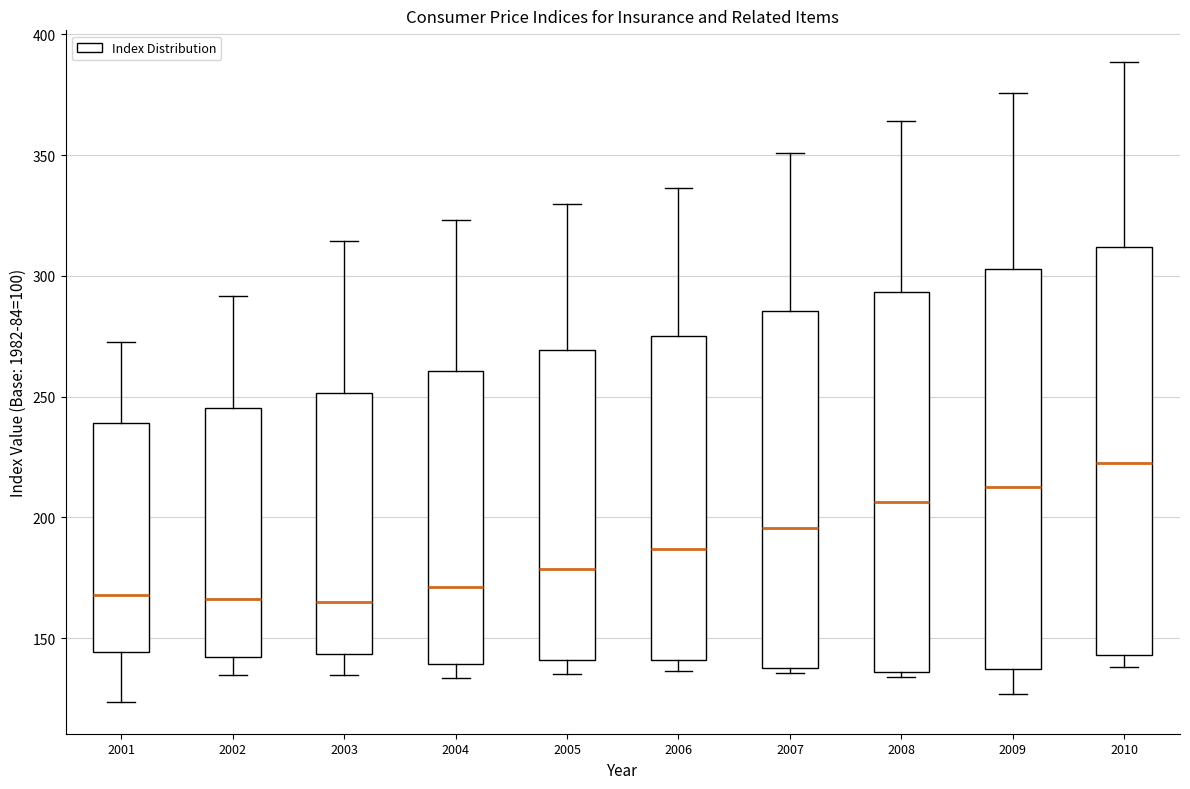

Reading left to right, transcribe this box plot: for each box, give where its median line is, the range the box spans, and where its two whiskers end, as read against the y-axis. The values are not printed on the chart, so give them approximately, as read against the axis.

2001: median 170, box 145 to 240, whiskers 125 to 275
2002: median 165, box 140 to 245, whiskers 135 to 290
2003: median 165, box 145 to 250, whiskers 135 to 315
2004: median 170, box 140 to 260, whiskers 135 to 325
2005: median 180, box 140 to 270, whiskers 135 to 330
2006: median 185, box 140 to 275, whiskers 135 to 335
2007: median 195, box 135 to 285, whiskers 135 (just below the box's lower edge) to 350
2008: median 205, box 135 to 295, whiskers 135 (just below the box's lower edge) to 365
2009: median 215, box 135 to 305, whiskers 125 to 375
2010: median 225, box 145 to 310, whiskers 140 to 390